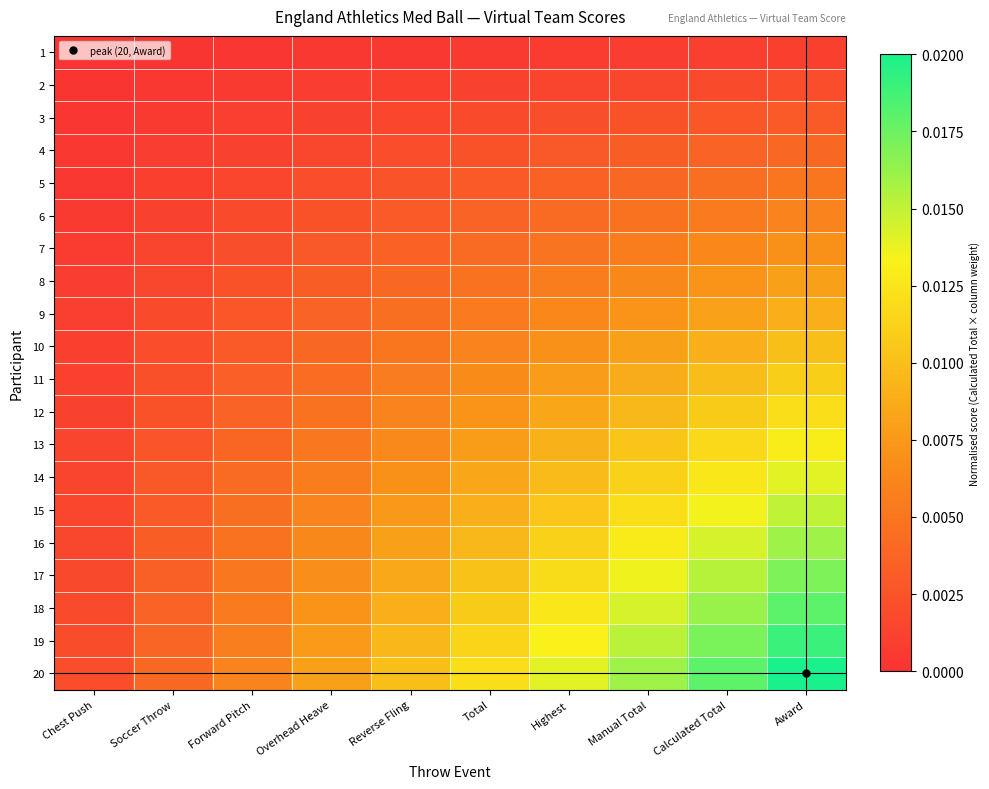

Which label corresponds to the largest value in the chart?

Award